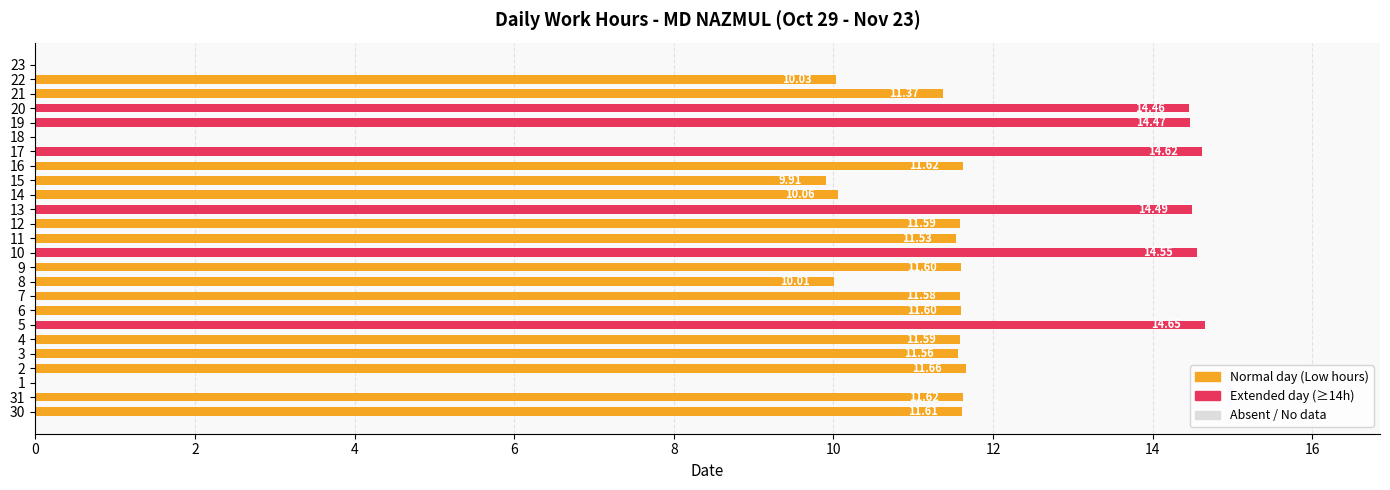

How many categories are shown in the chart?

25